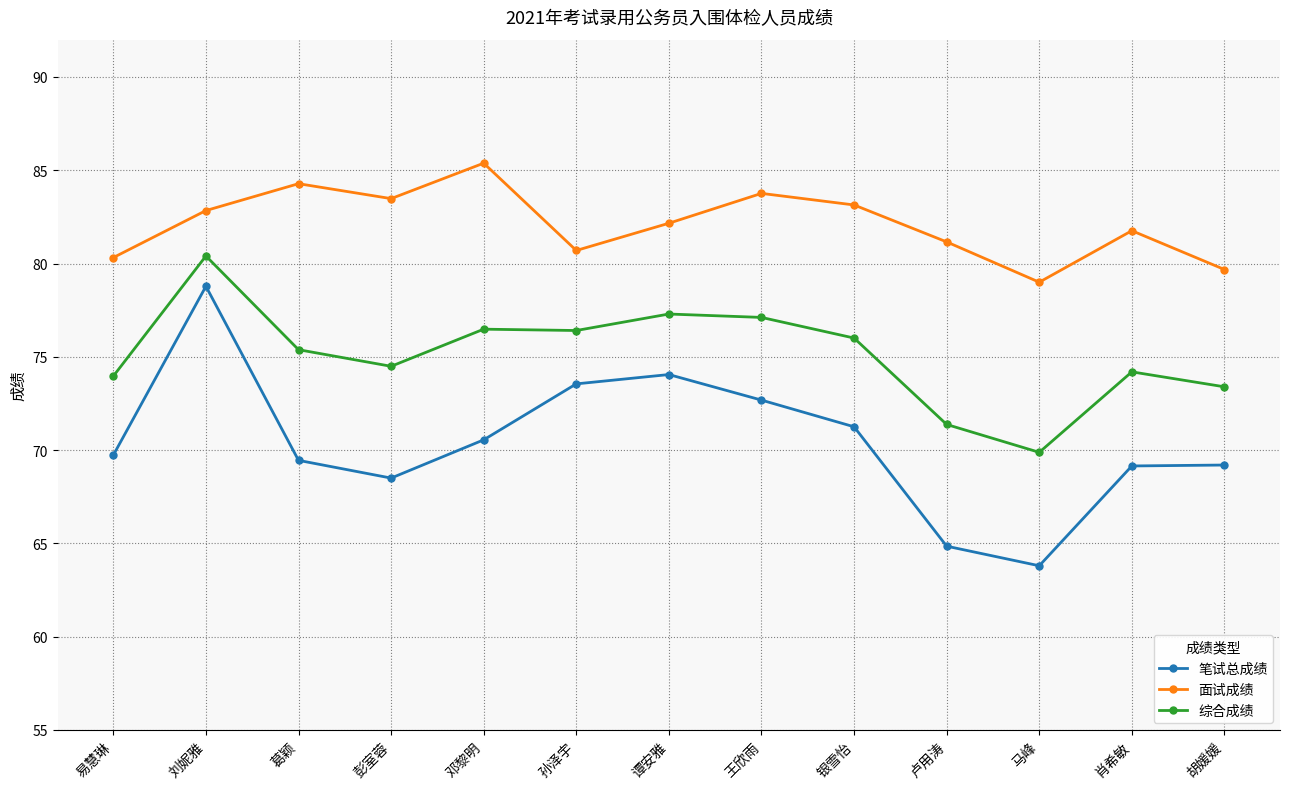

How many lines are shown in the chart?

3